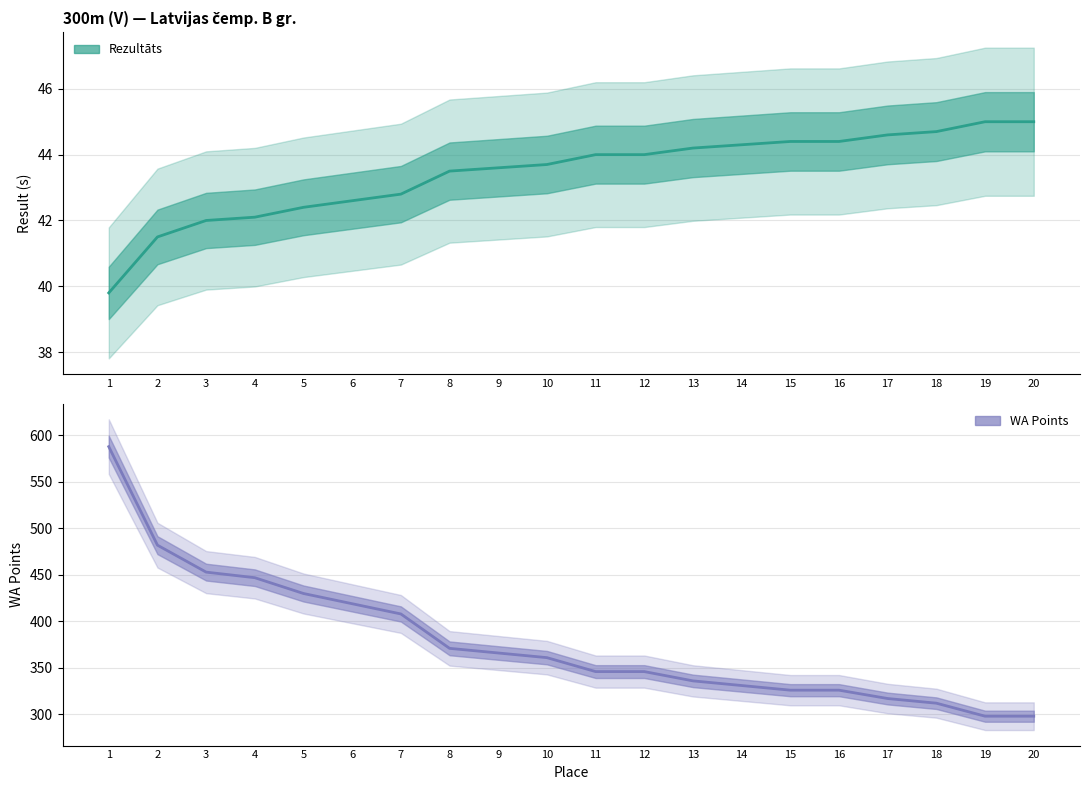

What are all the series names shown in the legend?

Rezultāts, WA Points